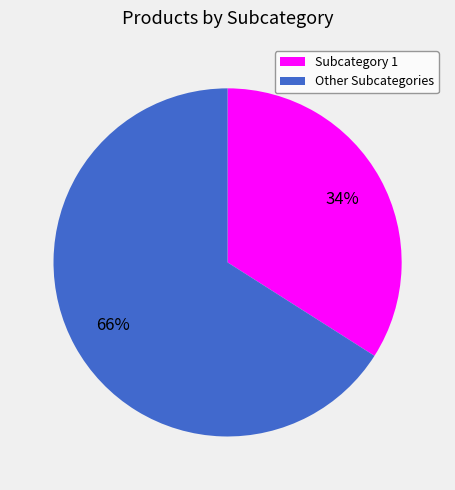

Is the sum of Subcategory 1 and Other Subcategories greater than half?

Yes